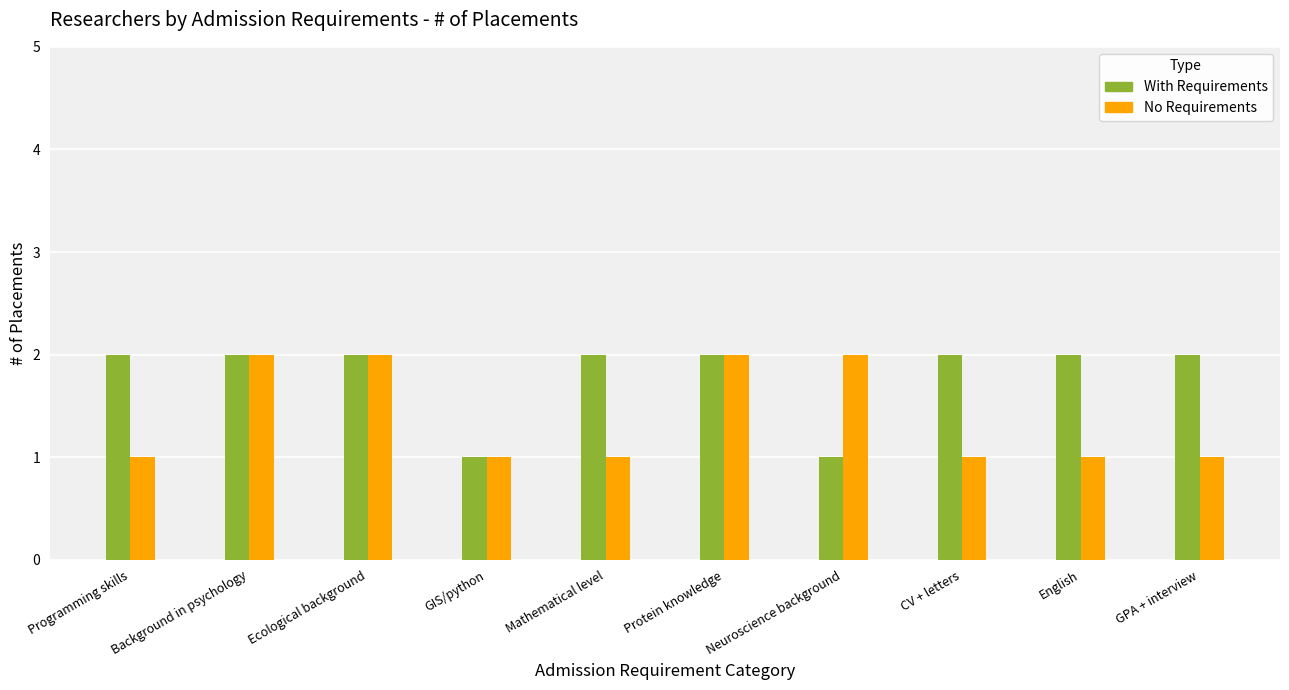

Rank the series by their average value, from lowest to highest.

No Requirements, With Requirements